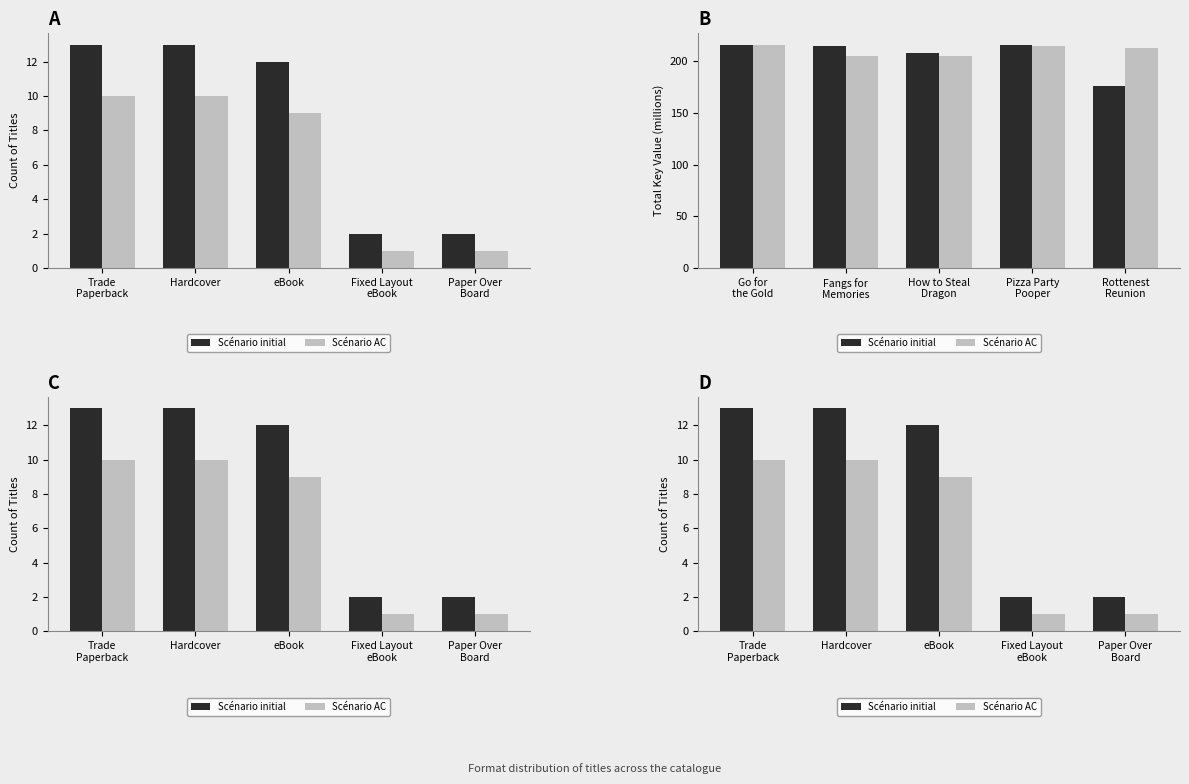

What is the total value across all series at Paper Over
Board?

3